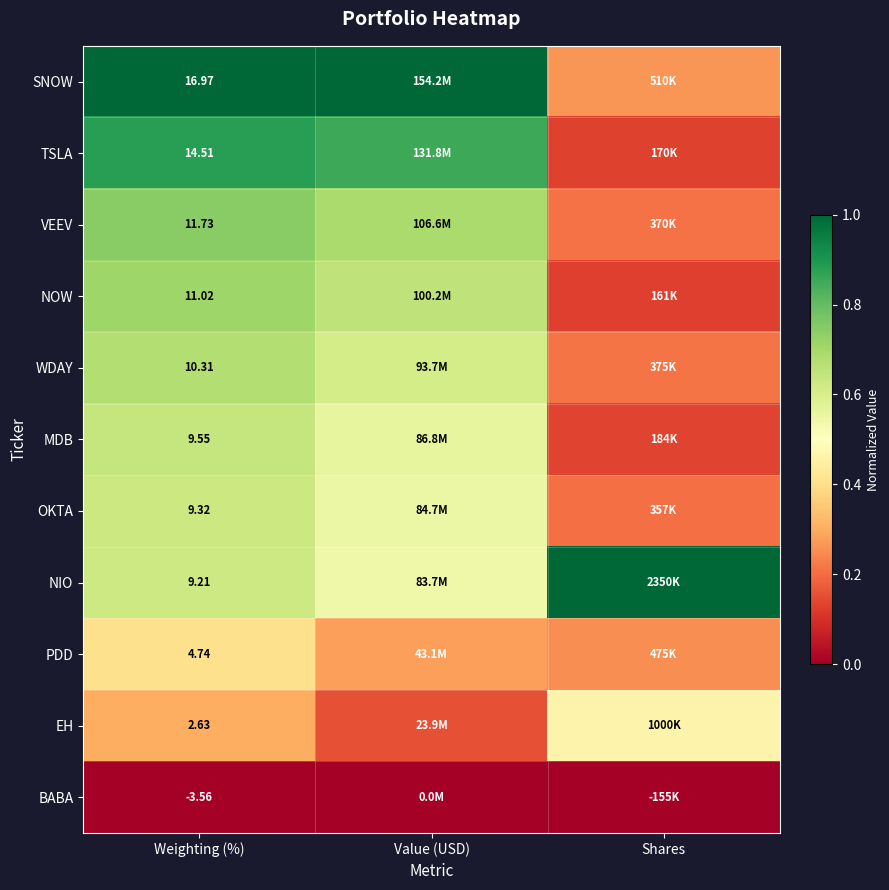

Is the value of OKTA at Weighting (%) greater than the value of NIO at Weighting (%)?

Yes